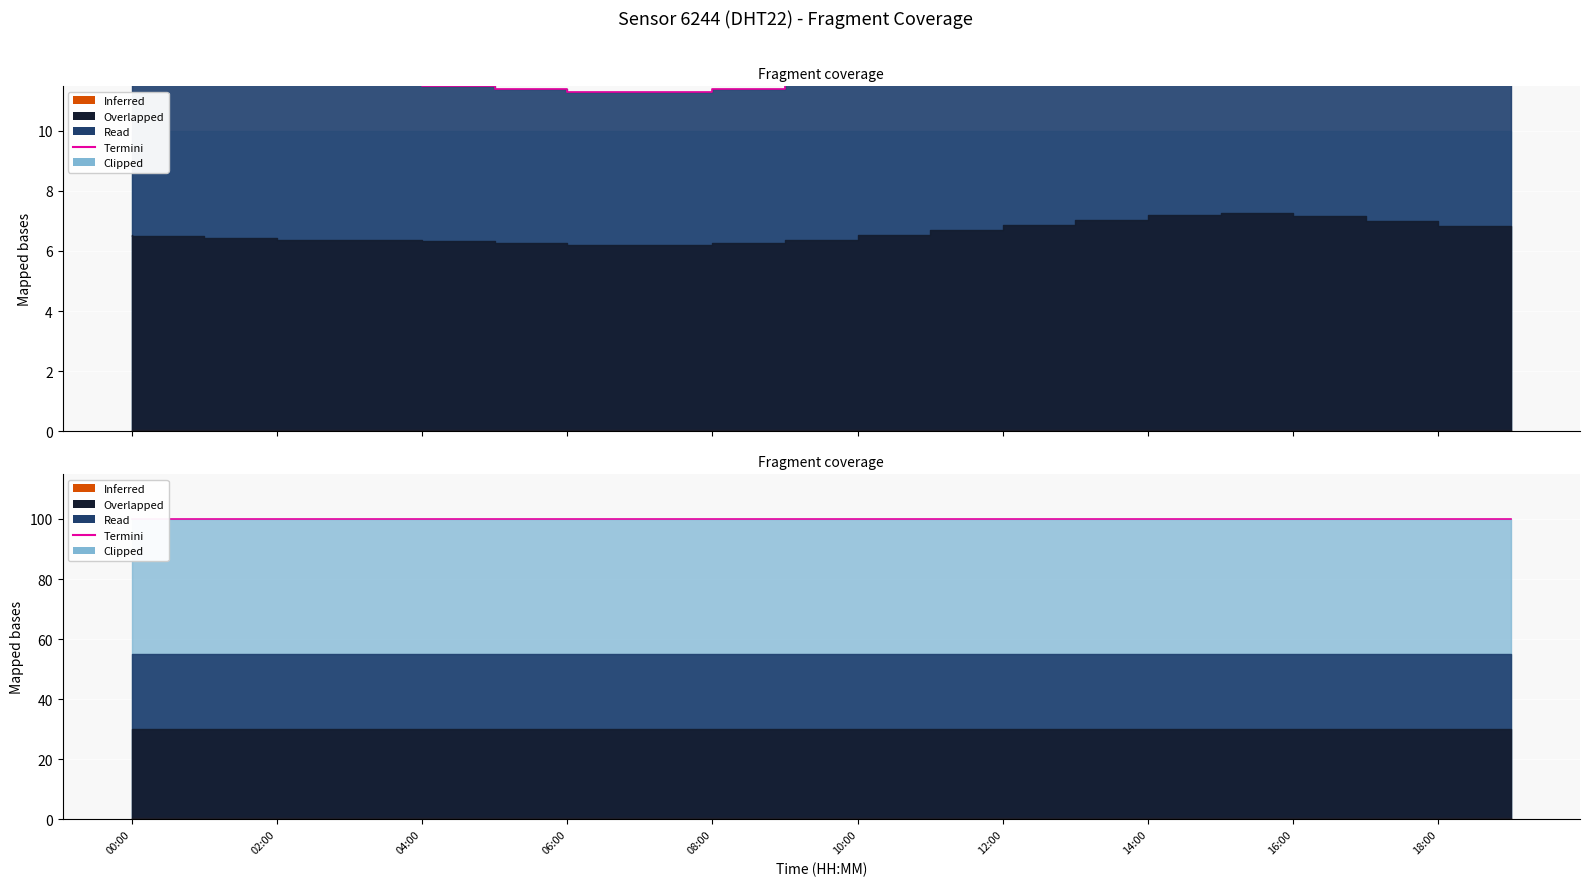

What position from the left is 13?

14